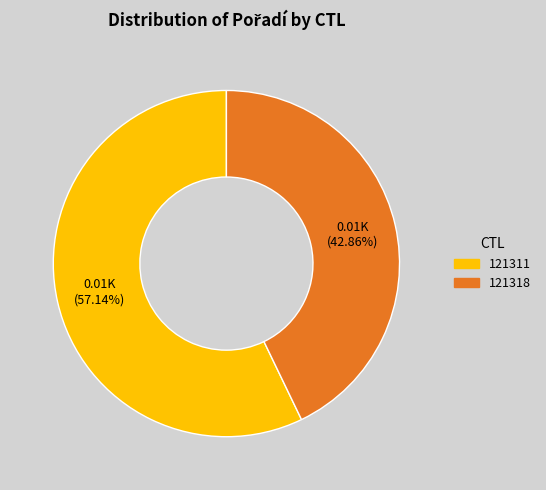

Is it true that 121318 is 36% of the pie?

False